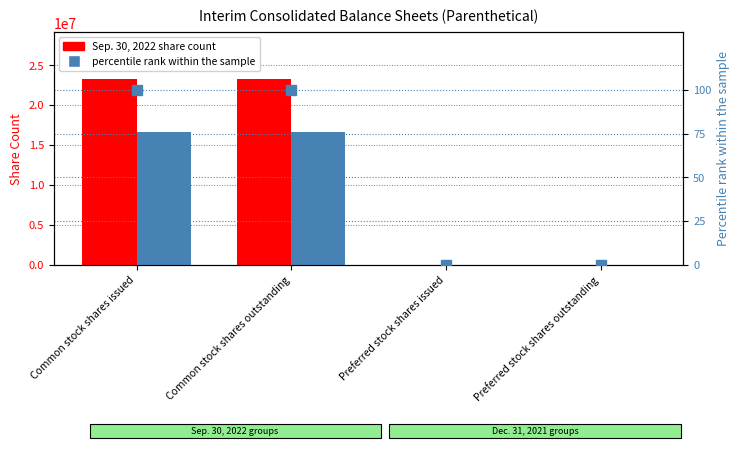

Is it true that percentile rank within the sample equals 0.0 at Preferred stock shares outstanding?

False